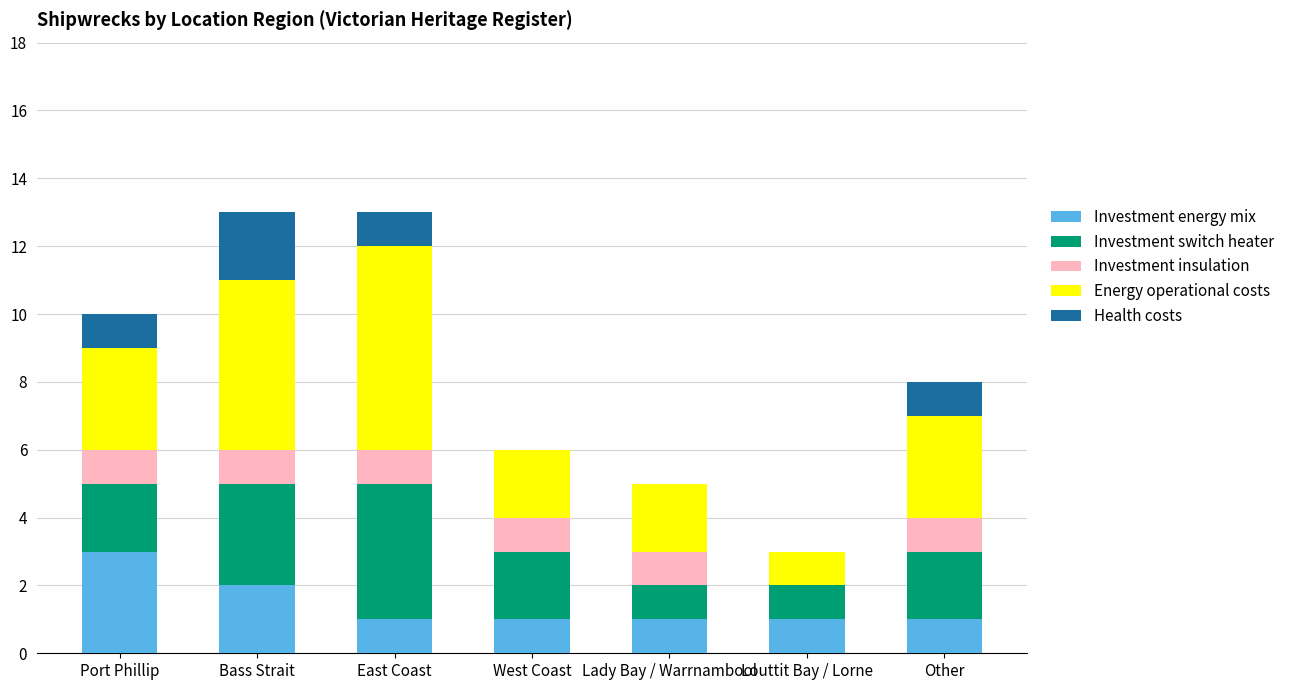

True or false: Investment energy mix has a value of 1 at Bass Strait.

False